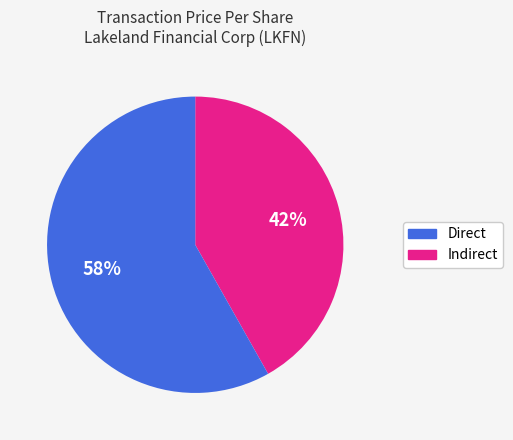

Is there a majority slice in this chart?

Yes